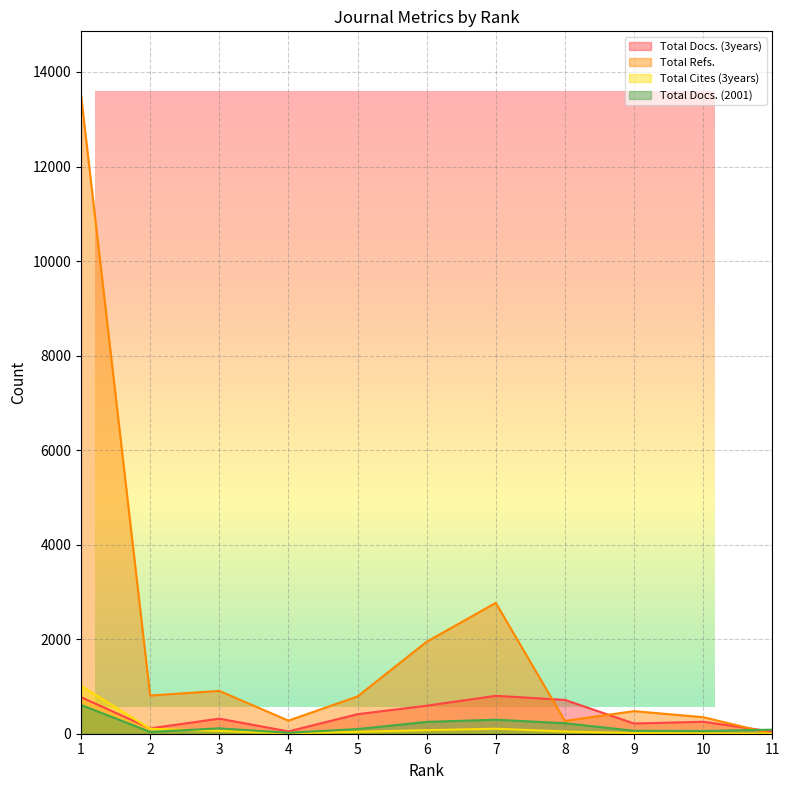

What is the greatest value displayed?

13509